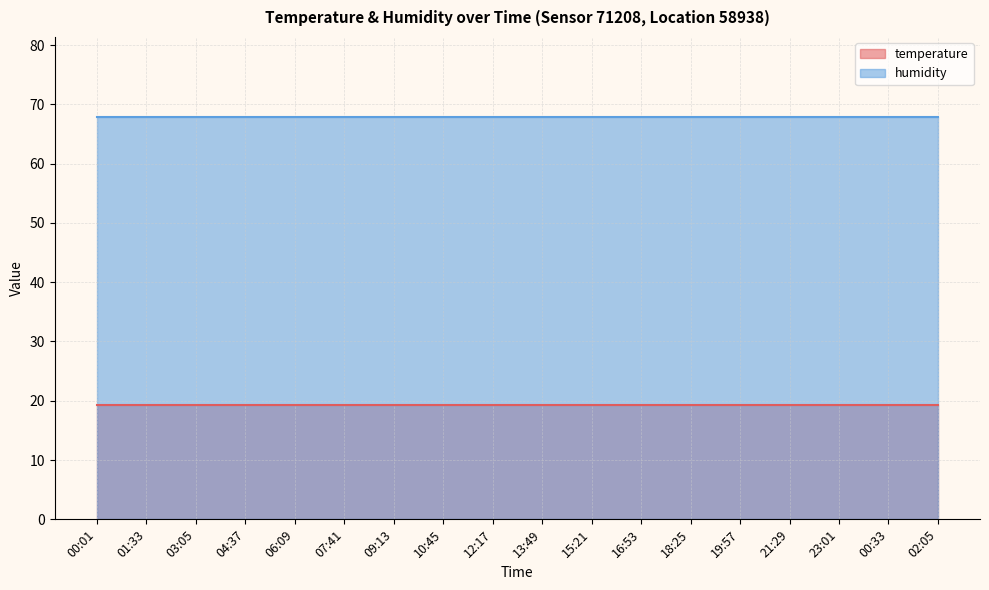

What is the spread (max minus min) of values at 07:41?

48.5